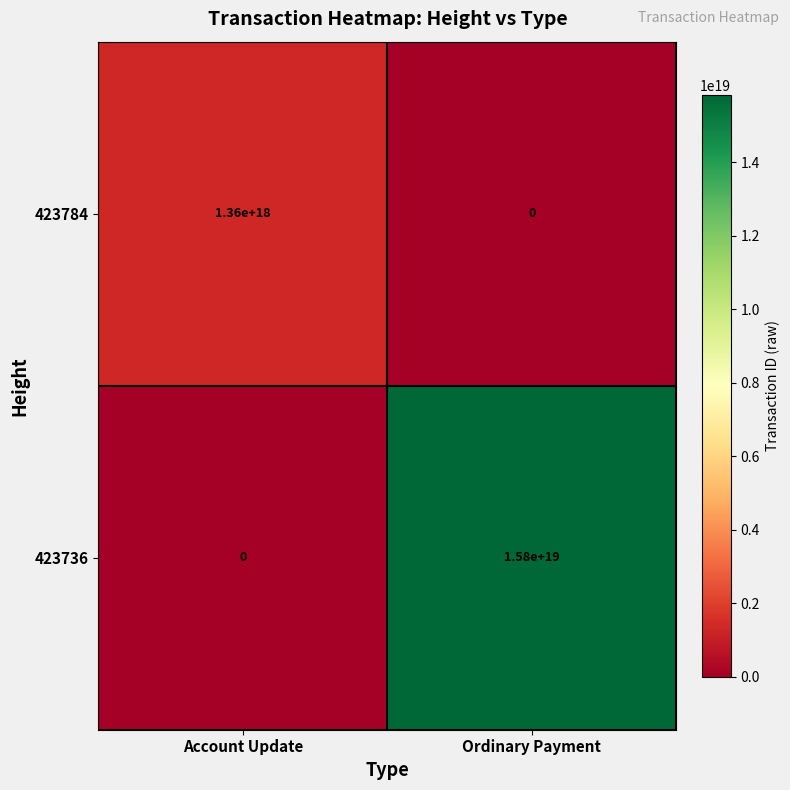

Where is 423784 nearest to the value 680000000000000000?

Account Update